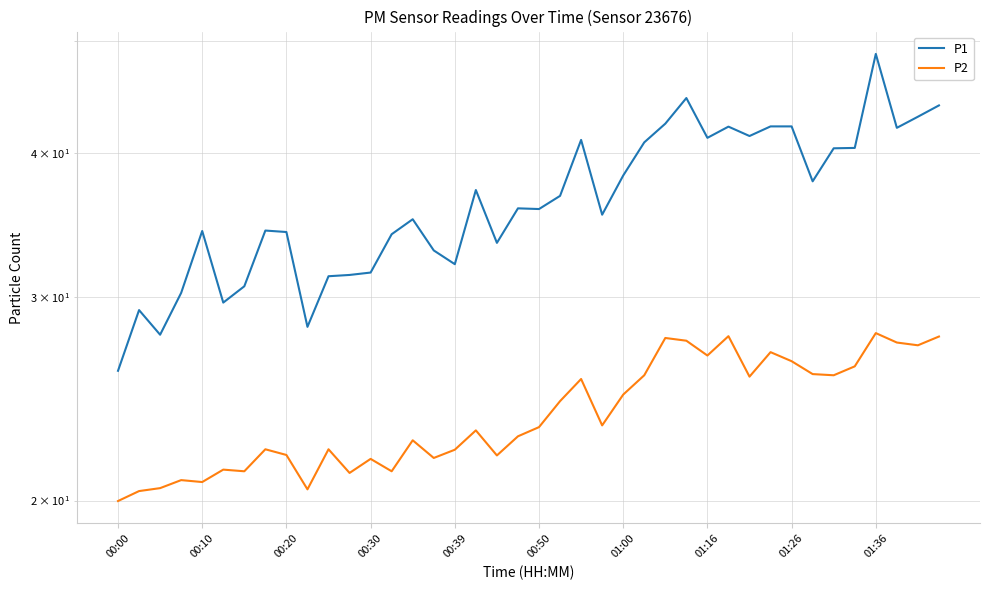

Which category has the lowest value in the P2 series?

00:00